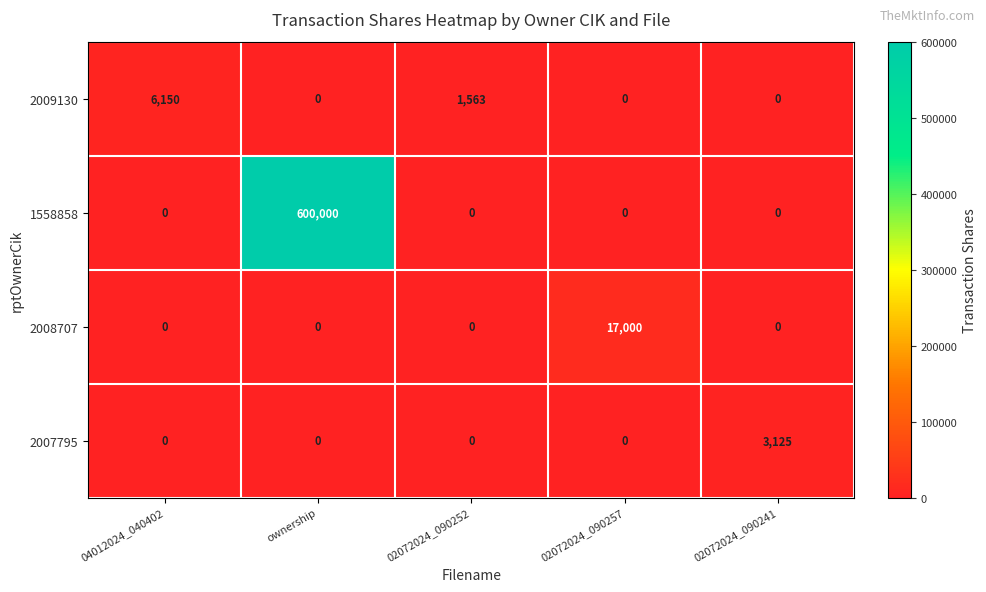

Reading left to right, list all the values displayed in this chart.

2009130: 04012024_040402=6150	ownership=0	02072024_090252=1563	02072024_090257=0	02072024_090241=0
1558858: 04012024_040402=0	ownership=600000	02072024_090252=0	02072024_090257=0	02072024_090241=0
2008707: 04012024_040402=0	ownership=0	02072024_090252=0	02072024_090257=17000	02072024_090241=0
2007795: 04012024_040402=0	ownership=0	02072024_090252=0	02072024_090257=0	02072024_090241=3125